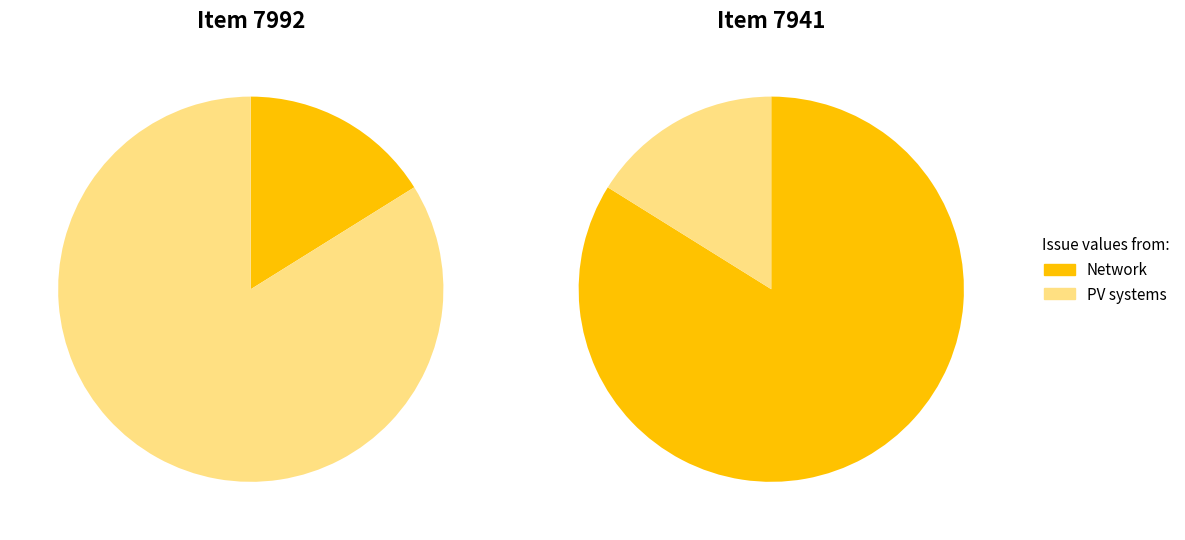

What portion of the pie excludes Item 7992?

41.2%